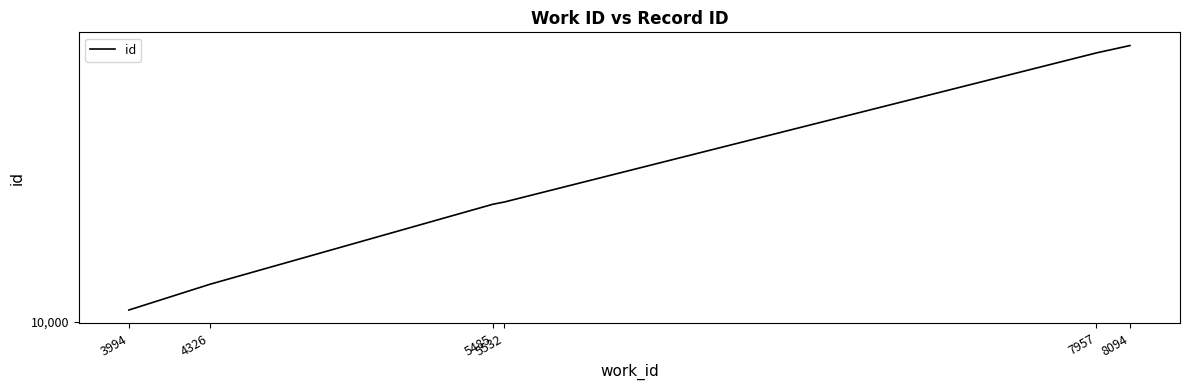

What is the sum of the values at 5532 and 5485?

29490